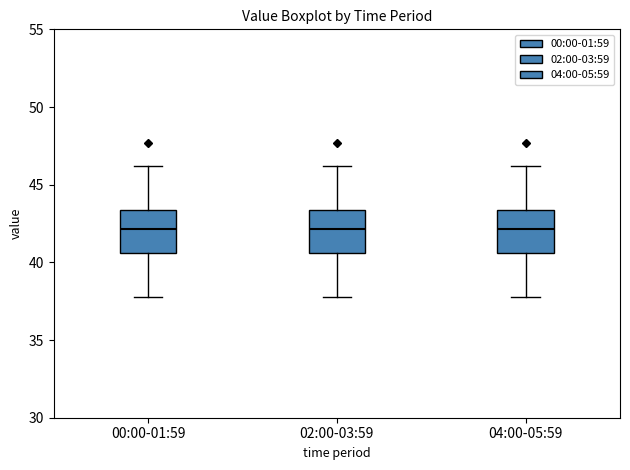

Where does the median line of the box for 04:00-05:59 sit on the y-axis? The values are not printed on the chart, so give them approximately, as read against the axis.

42.0